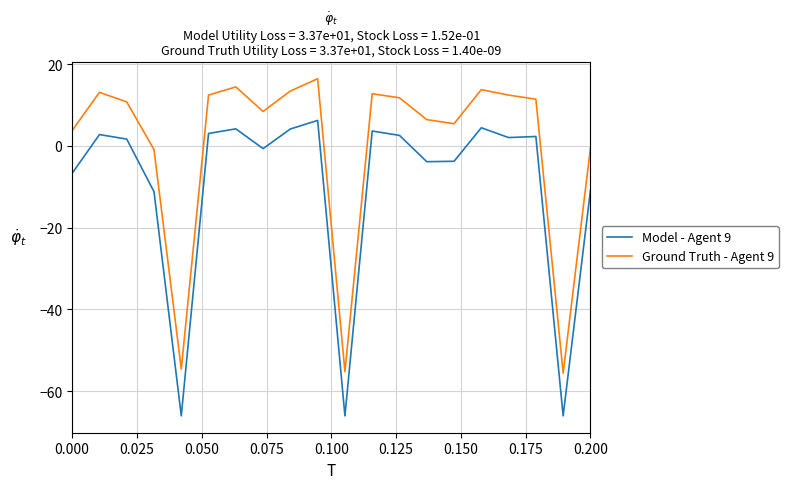

What is the greatest value displayed?

16.4